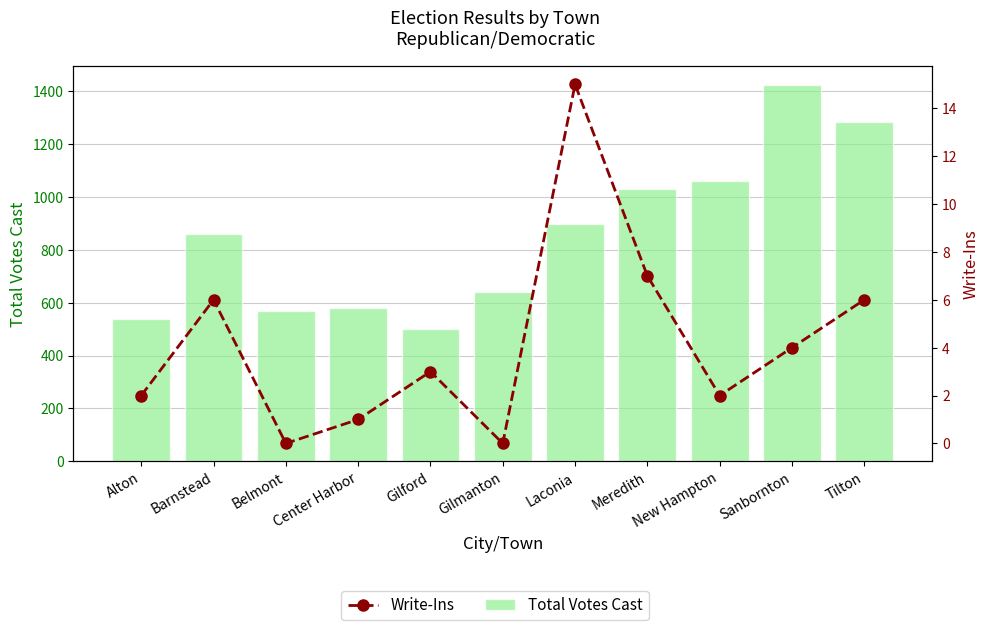

What is the difference between the second highest and second lowest values in the Total Votes Cast series?

742